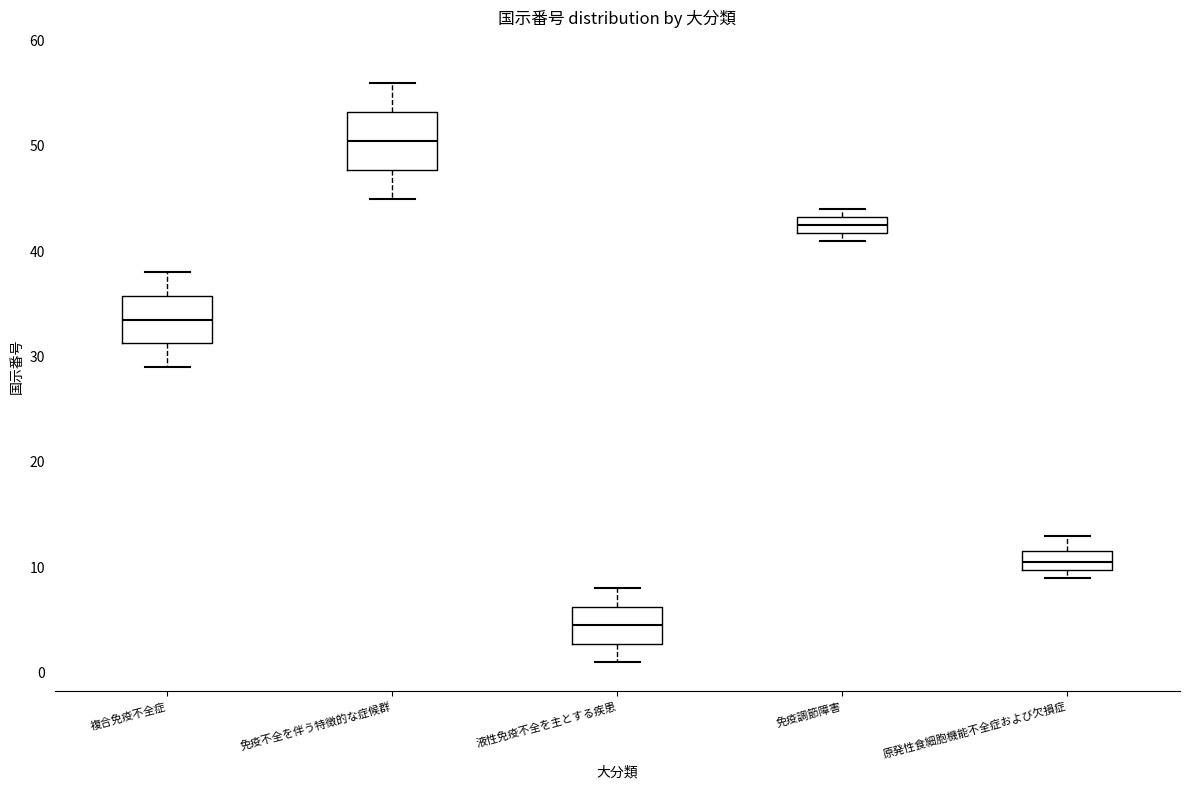

Reading left to right, transcribe this box plot: for each box, give where its median line is, the range the box spans, and where its two whiskers end, as read against the y-axis. The values are not printed on the chart, so give them approximately, as read against the axis.

複合免疫不全症: median 34, box 31 to 36, whiskers 29 to 38
免疫不全を伴う特徴的な症候群: median 51, box 48 to 53, whiskers 45 to 56
液性免疫不全を主とする疾患: median 5, box 3 to 6, whiskers 1 to 8
免疫調節障害: median 43 (inside the box), box 42 to 43, whiskers 41 to 44
原発性食細胞機能不全症および欠損症: median 11, box 10 to 12, whiskers 9 to 13